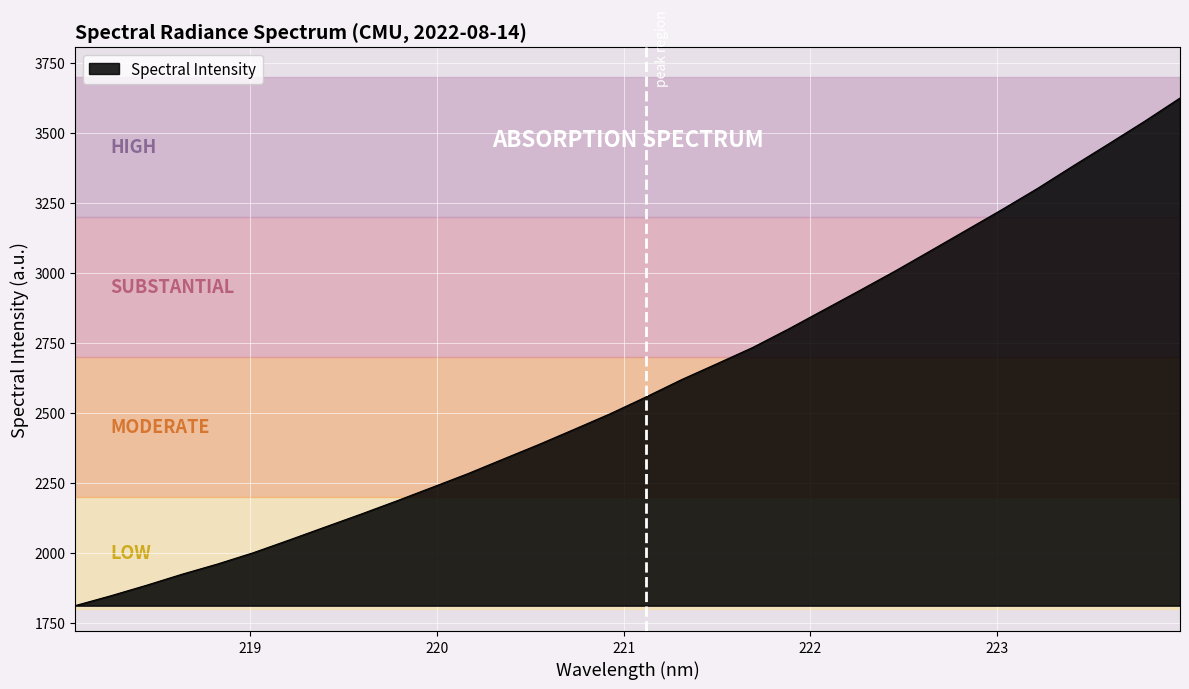

How many values are below 2556?

16